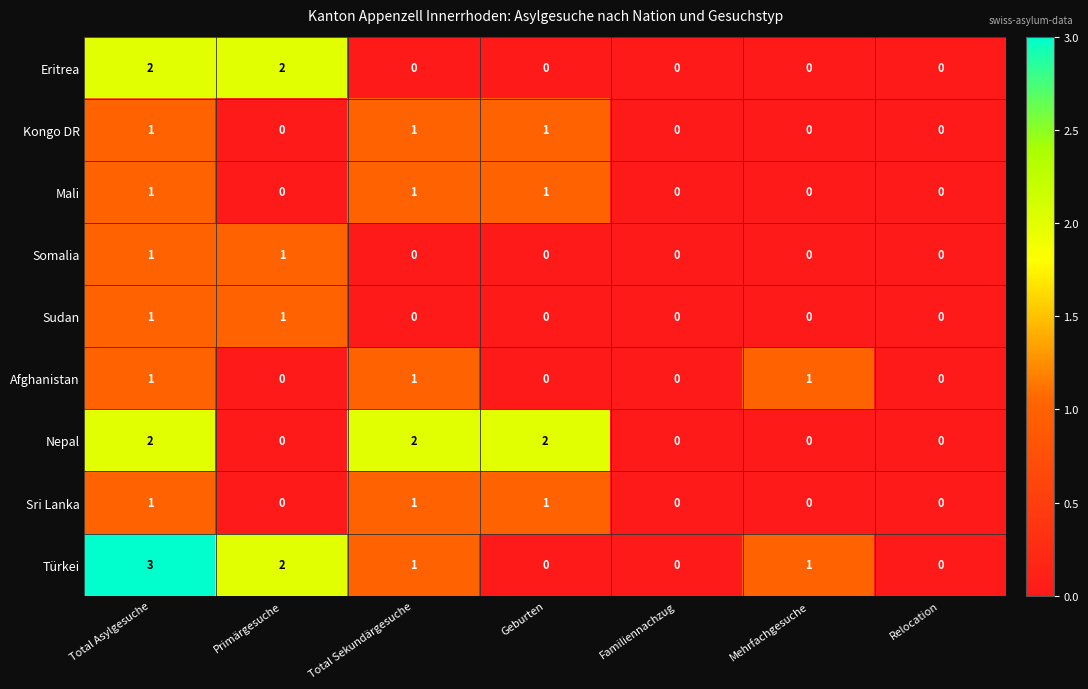

True or false: Eritrea has a value of 1 at Total Sekundärgesuche.

False